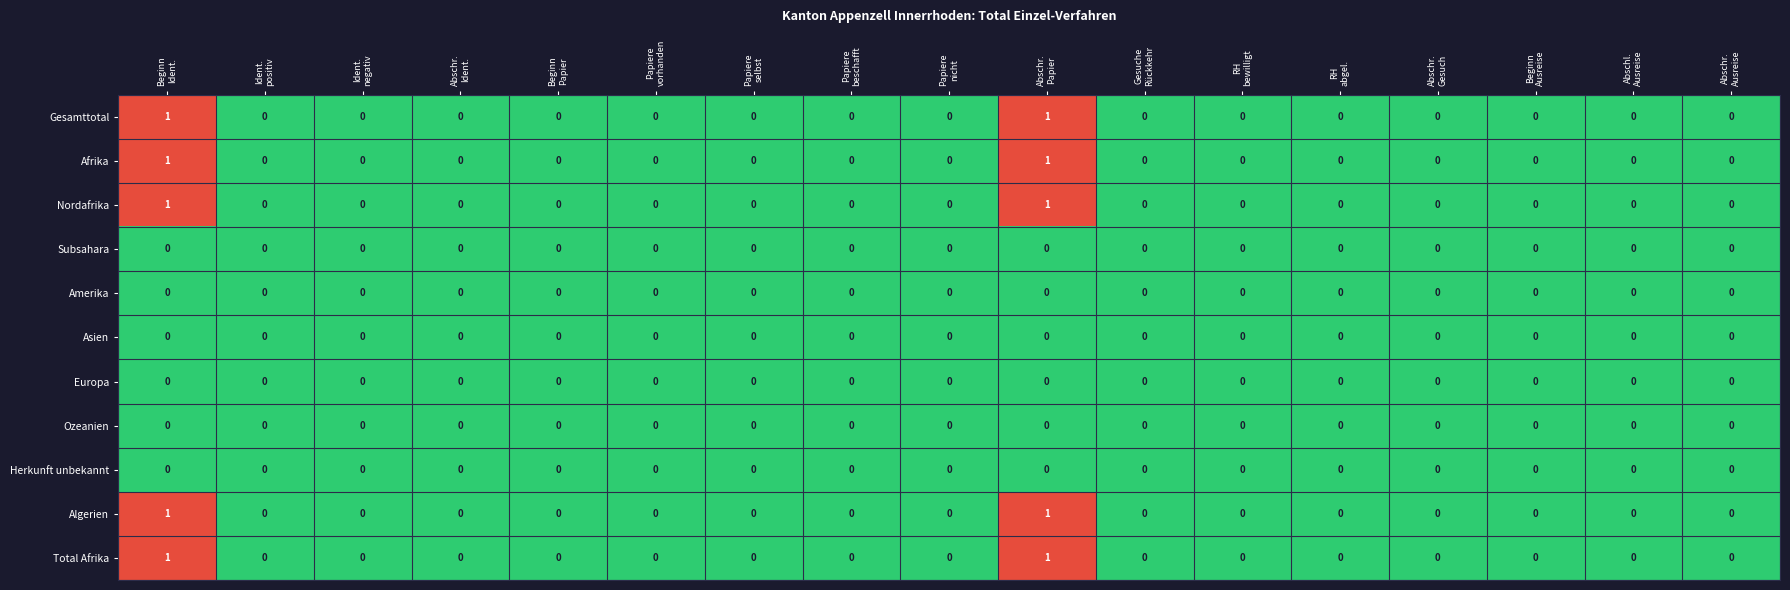

Count the number of data series in this chart.

11